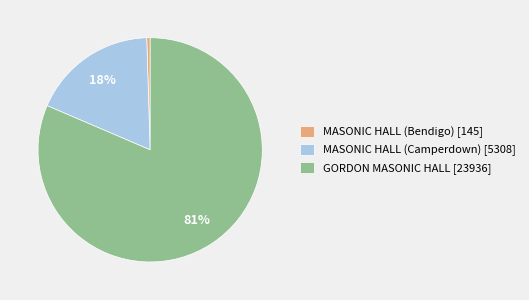

True or false: GORDON MASONIC HALL accounts for 81% of the total.

True